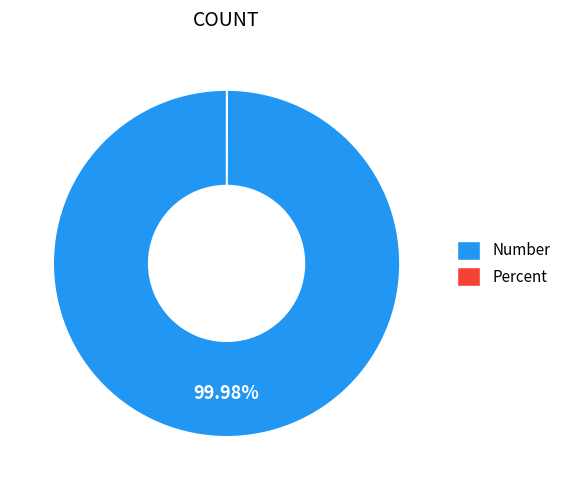

What is the largest slice in the pie chart?

Number